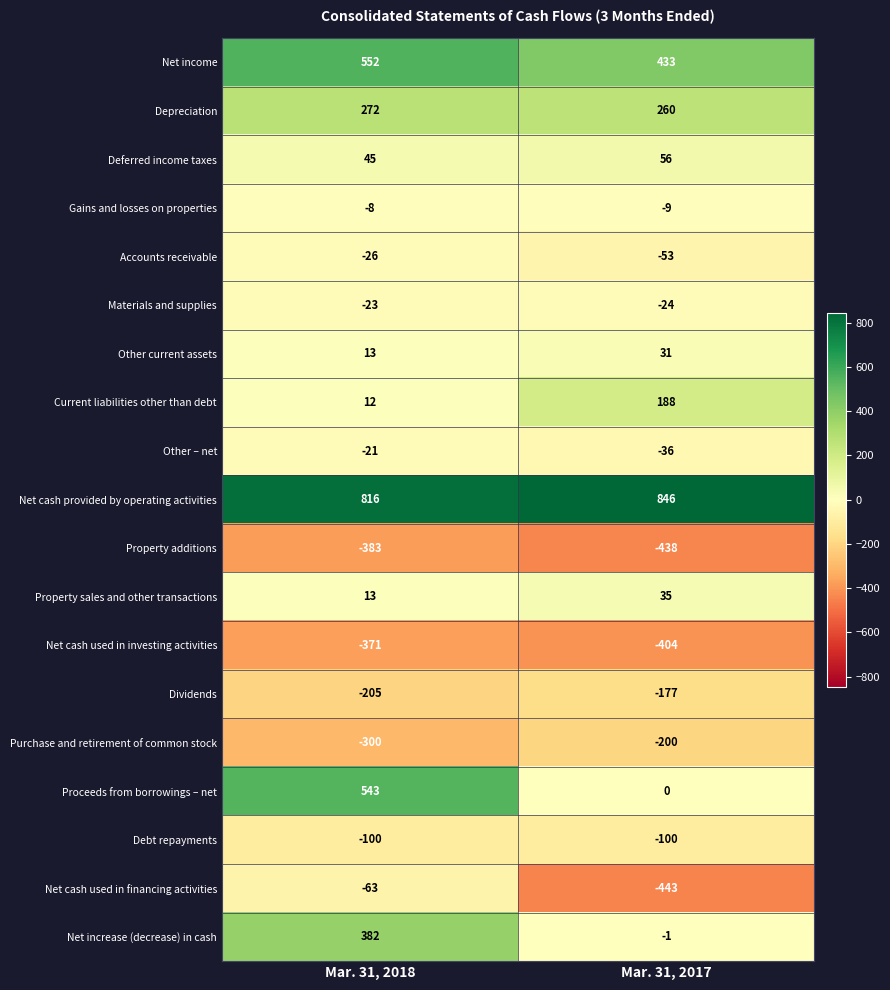

Which series has the largest range (max minus min)?

Proceeds from borrowings – net